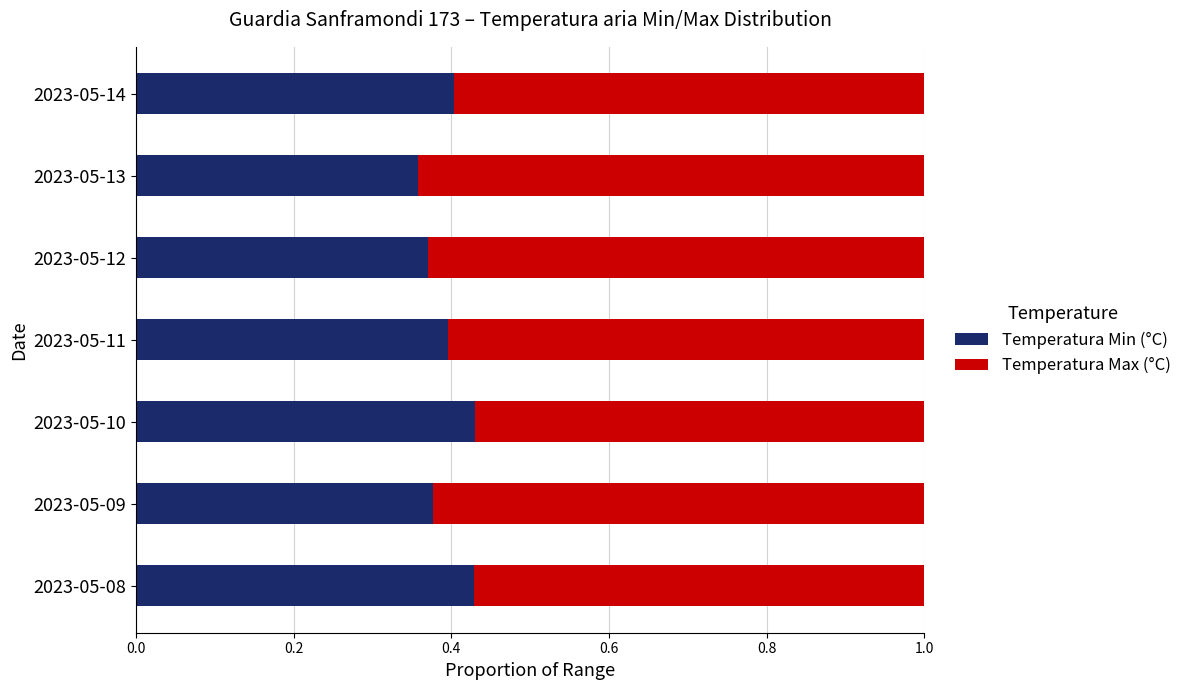

True or false: Temperatura Min (°C) has a value of 0.6 at 2023-05-13.

False